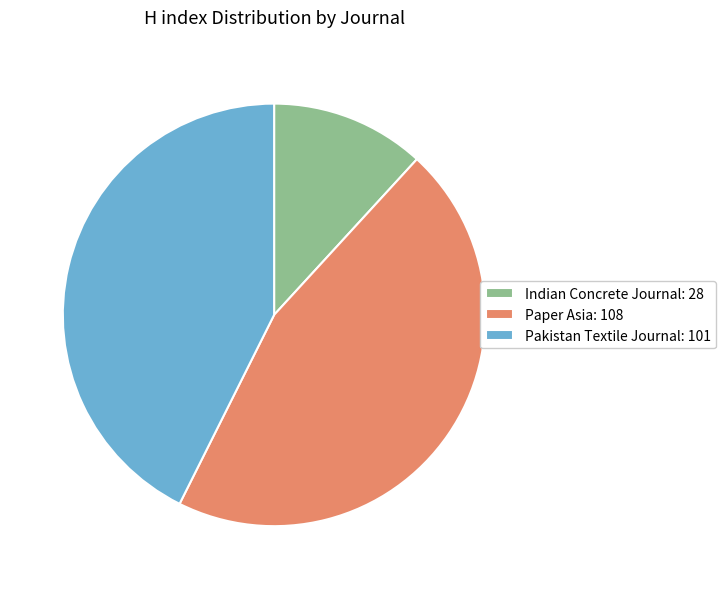

Rank the categories by value from highest to lowest.

Paper Asia, Pakistan Textile Journal, Indian Concrete Journal